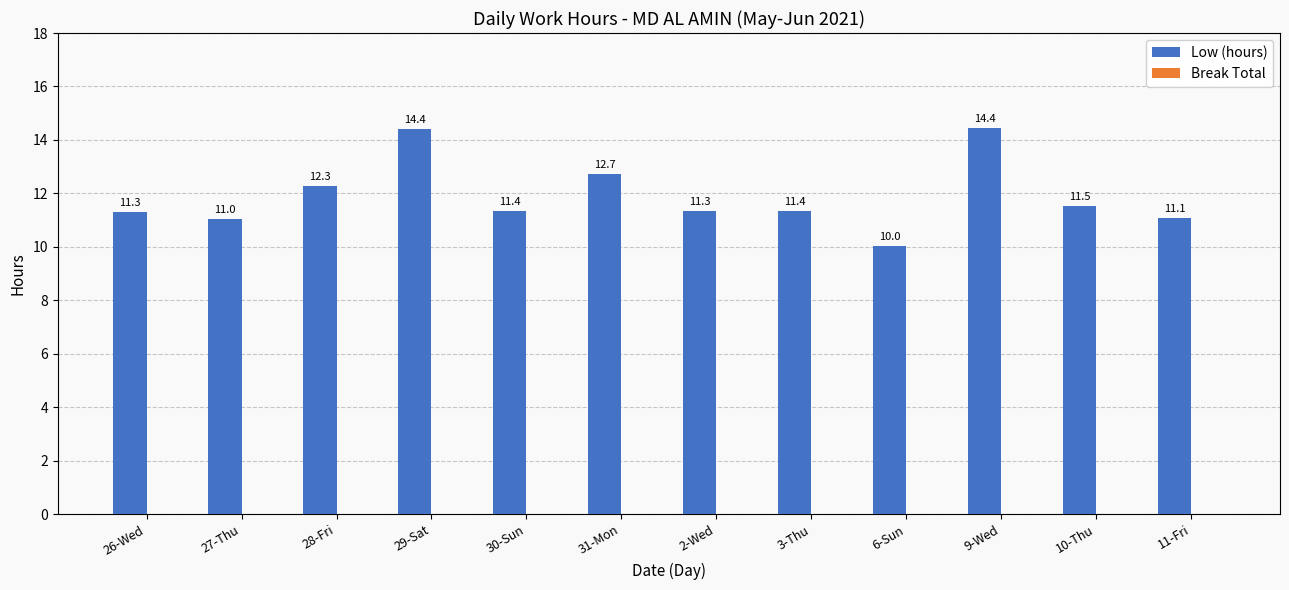

Which category has the lowest value across all series?

6-Sun